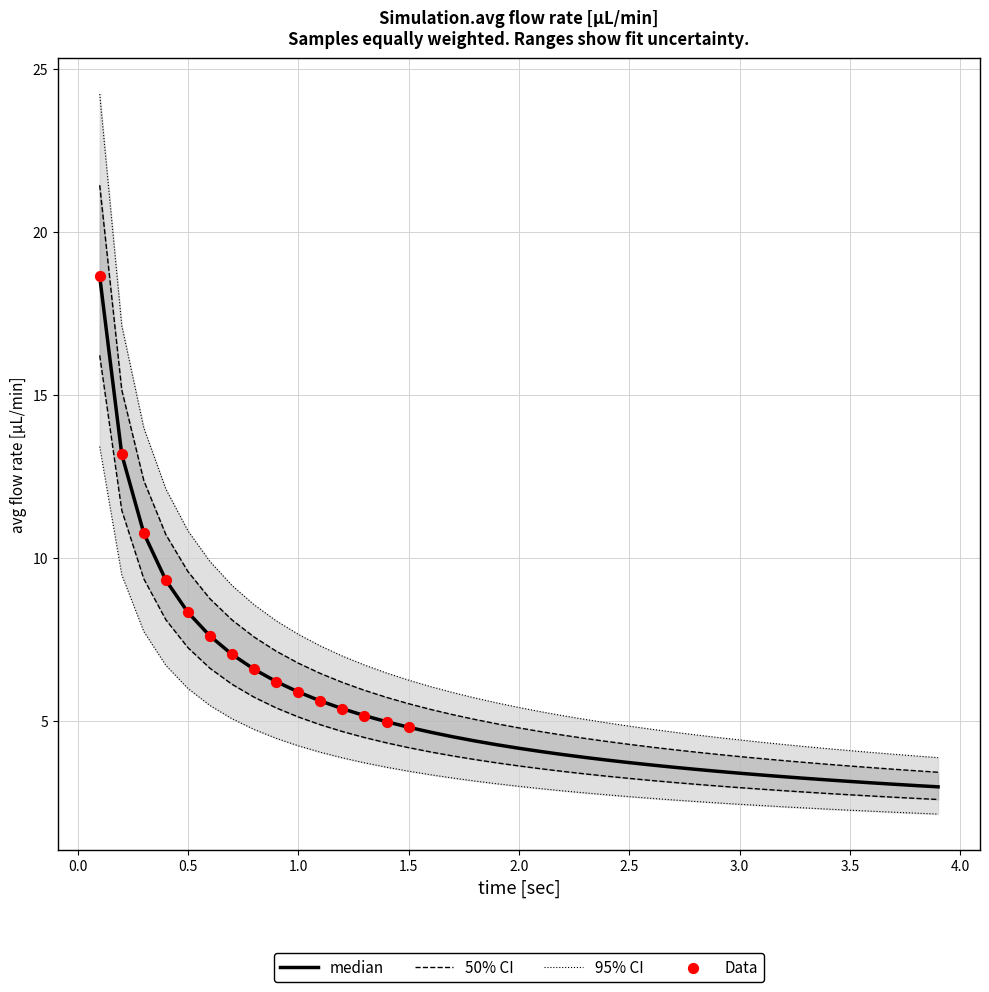

Between 1.5 and 1.7, which is larger?

1.5